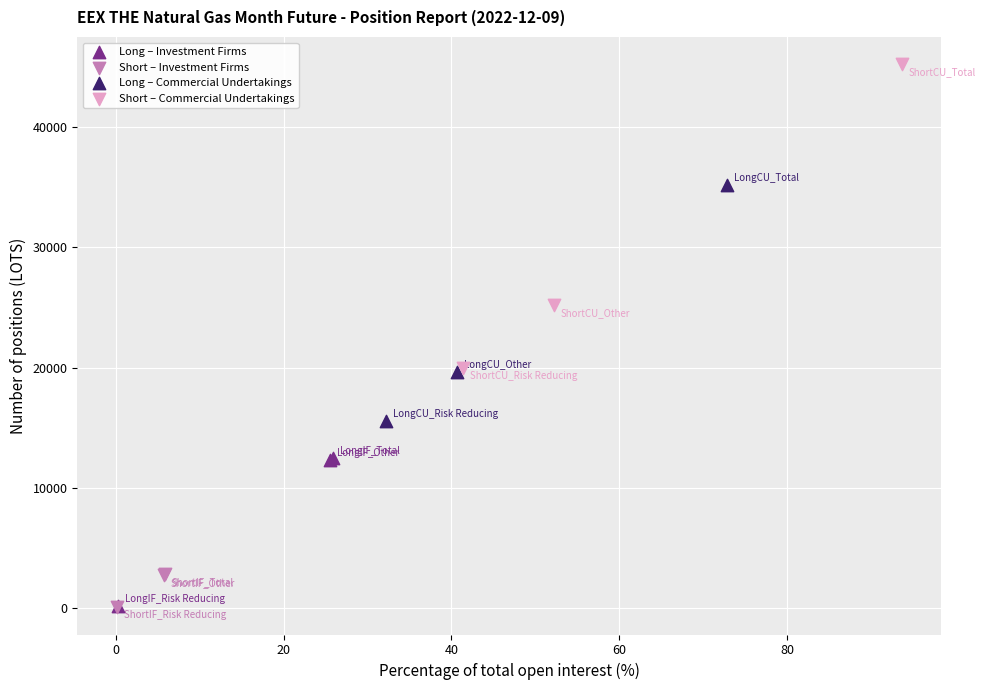

Which series has the largest Y range (max minus min)?

Short – Commercial Undertakings